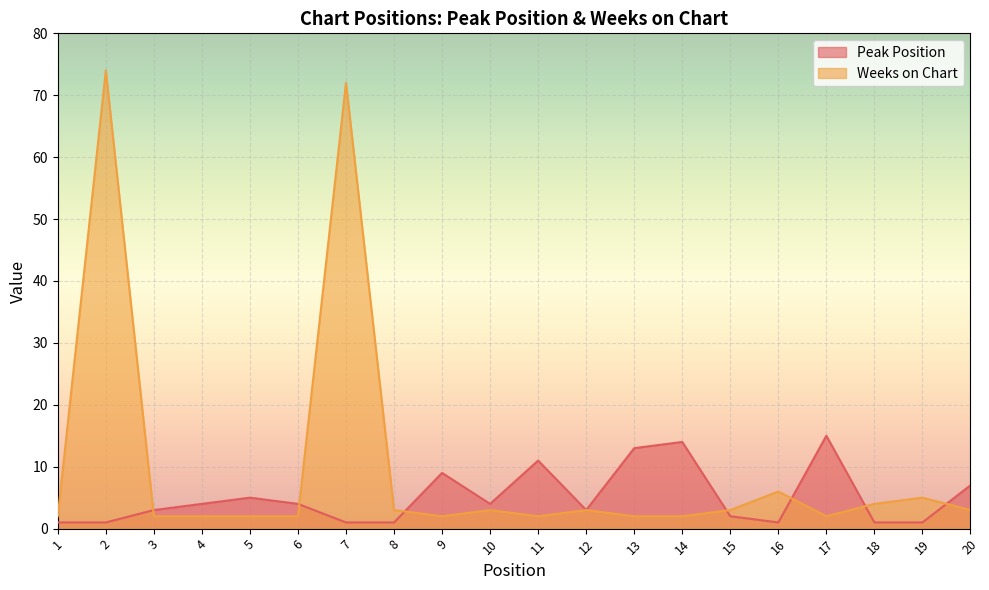

What is the value of the Peak Position point at the 5th from the left?

5